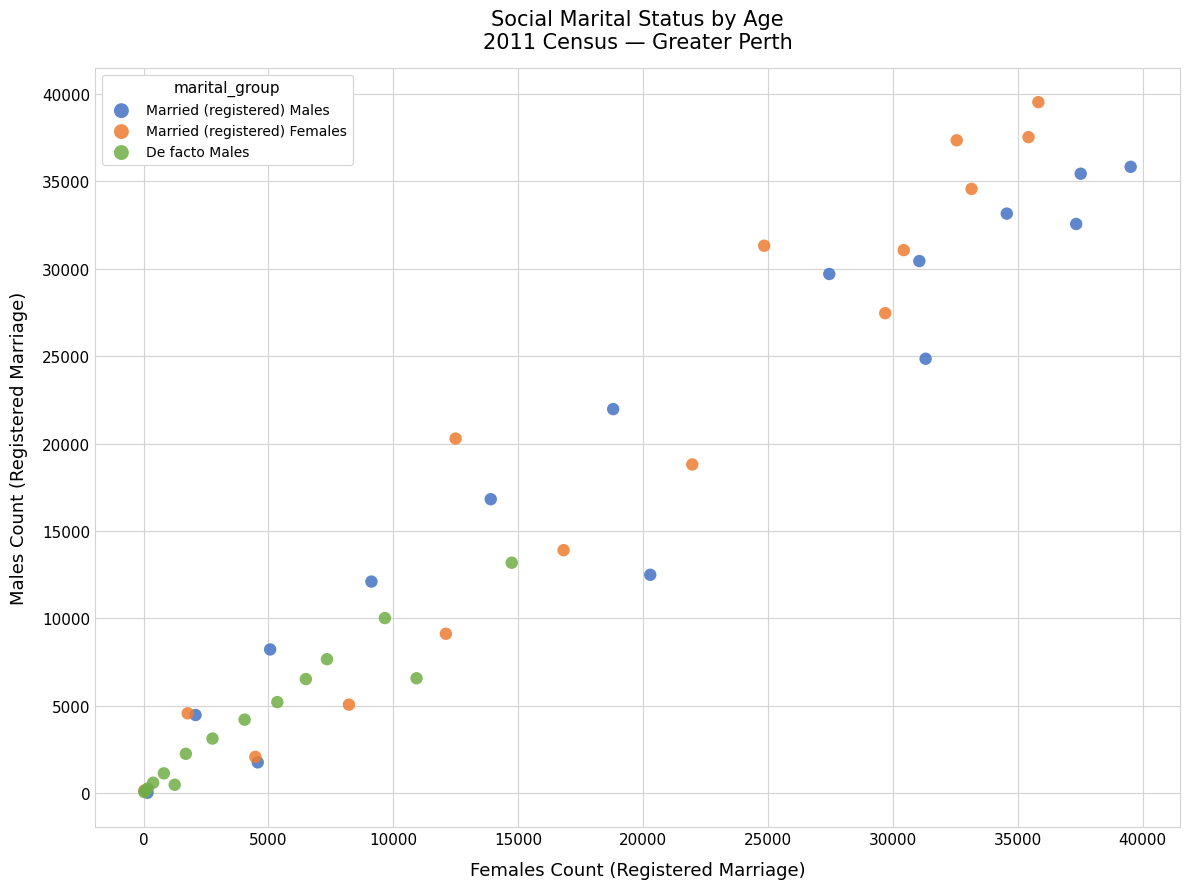

Which series has the largest Y range (max minus min)?

Married (registered) Females